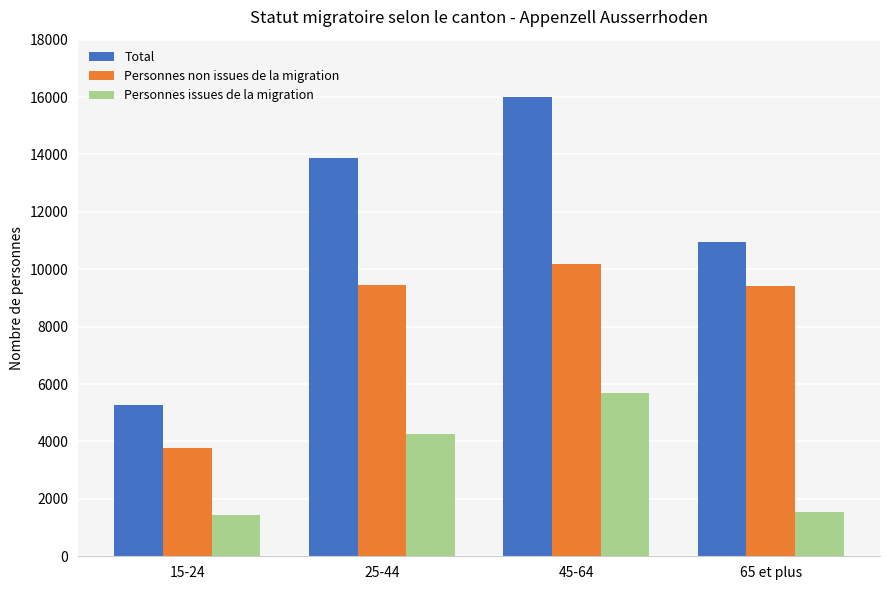

What is the value of the Total bar at the 4th from the left?

10962.0